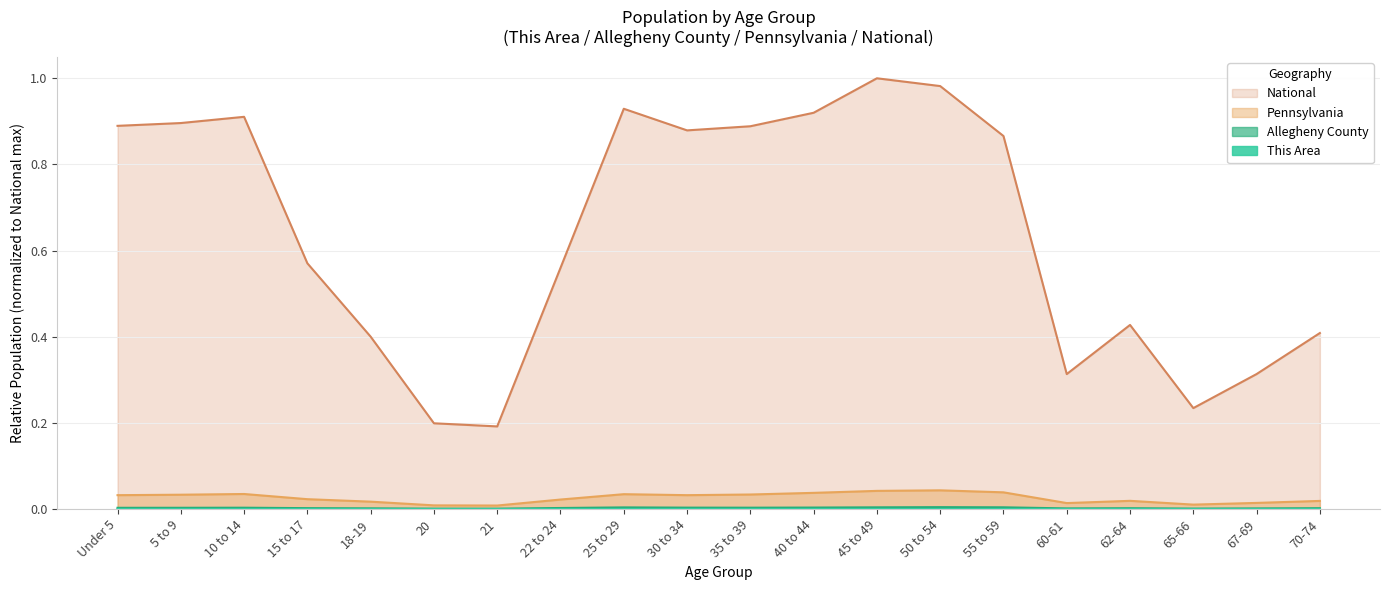

Is the value of Pennsylvania at 65-66 greater than the value of Allegheny County at 10 to 14?

Yes